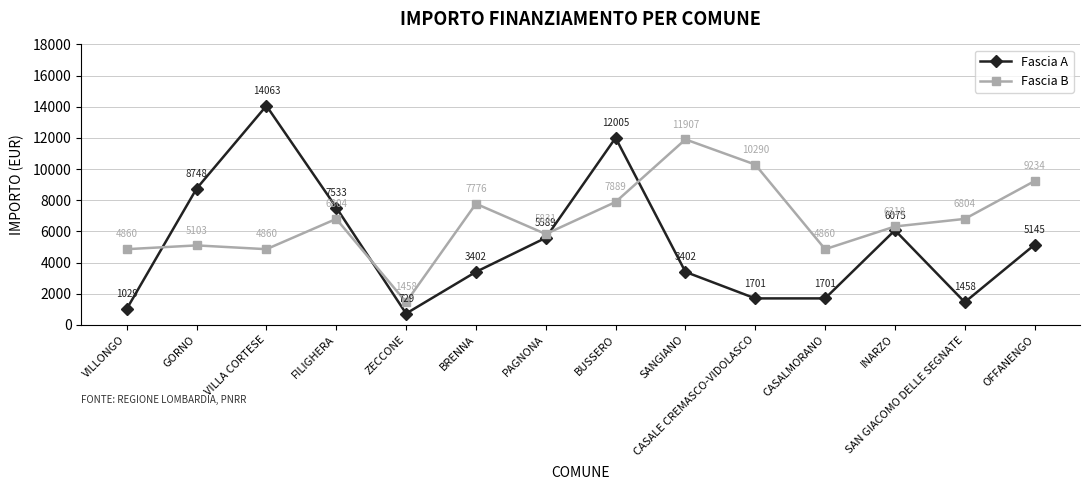

Which series has the widest spread of values?

Fascia A